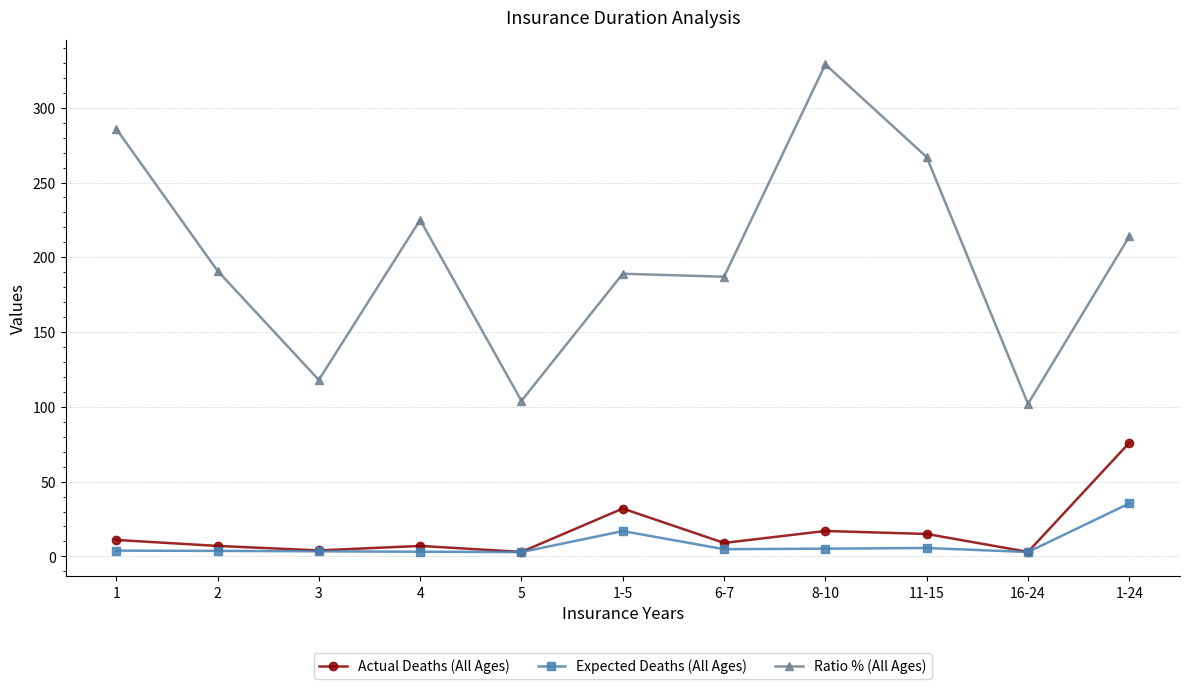

Which series has the widest spread of values?

Ratio % (All Ages)